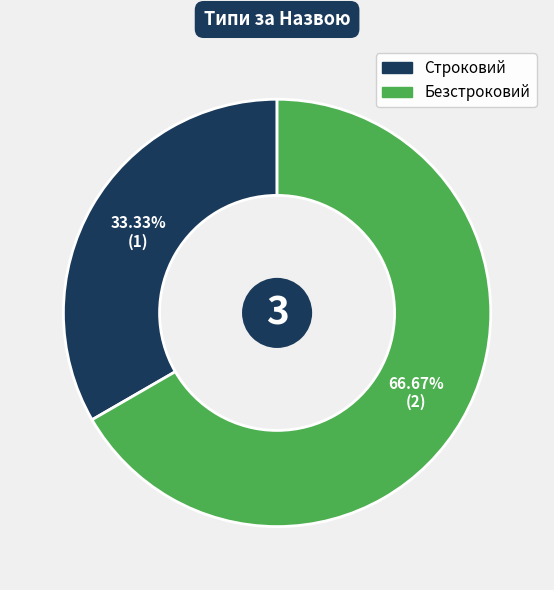

How many segments does this pie chart have?

2